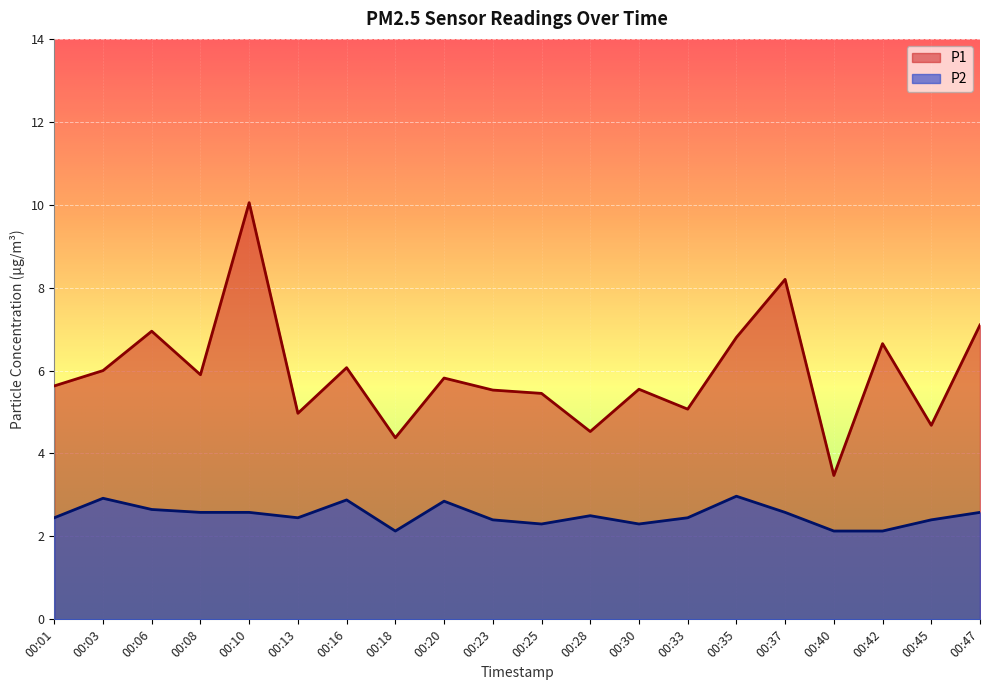

How many data points does each series have?

20